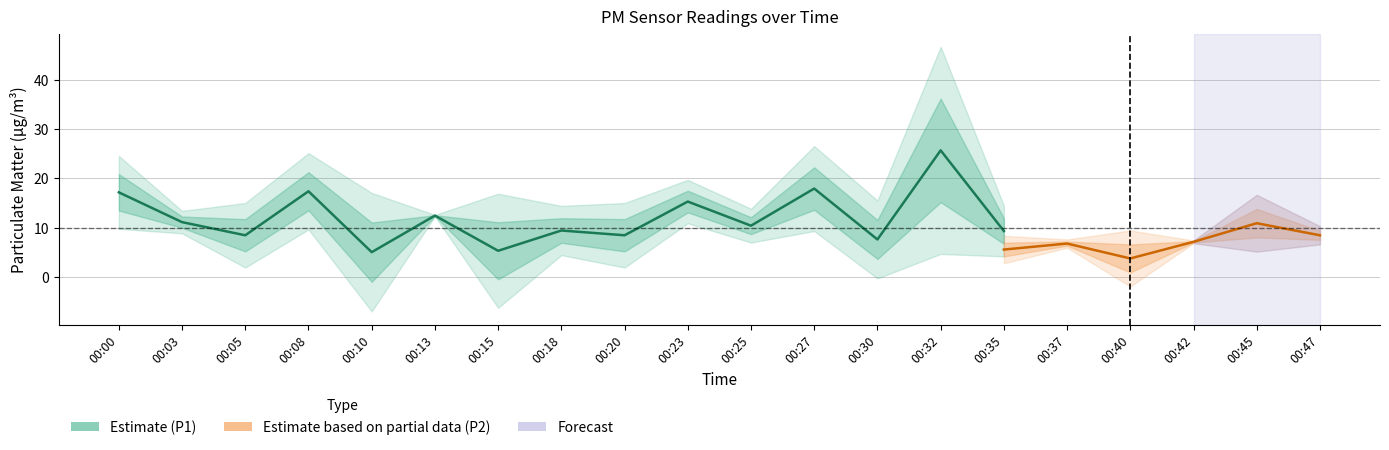

True or false: P2 and P1 cross at least once.

False